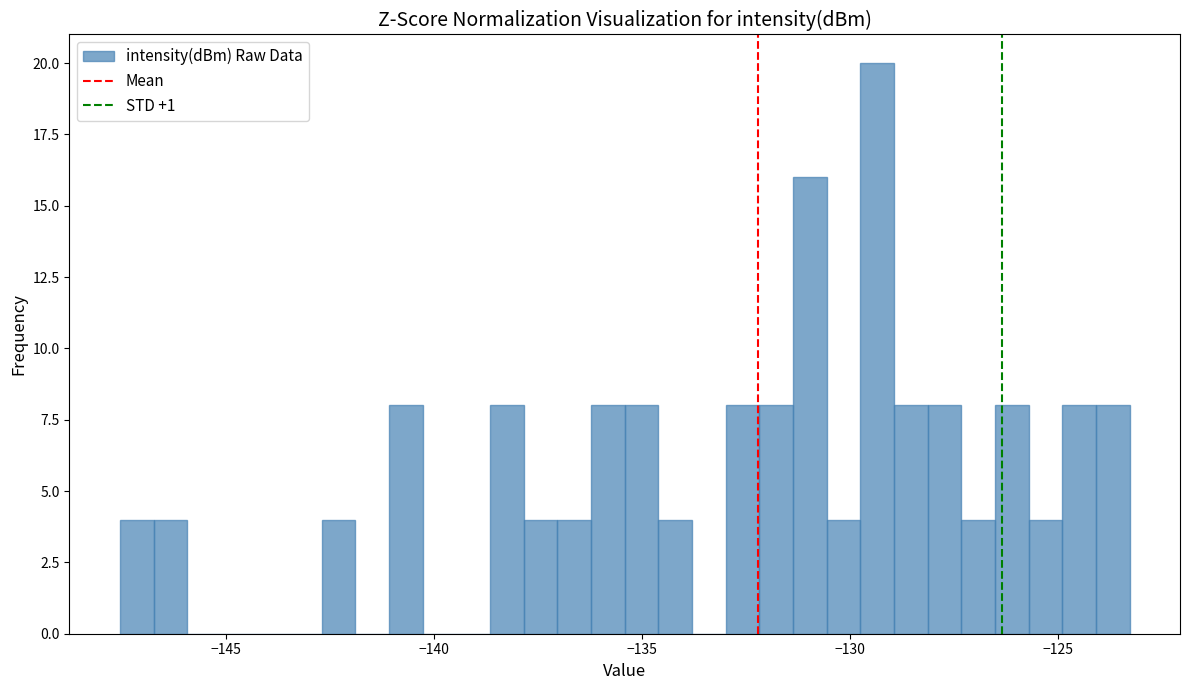

Around what value on the x-axis is the tallest bar? Give the approximate position of its centre, as read against the axis.

-129.5